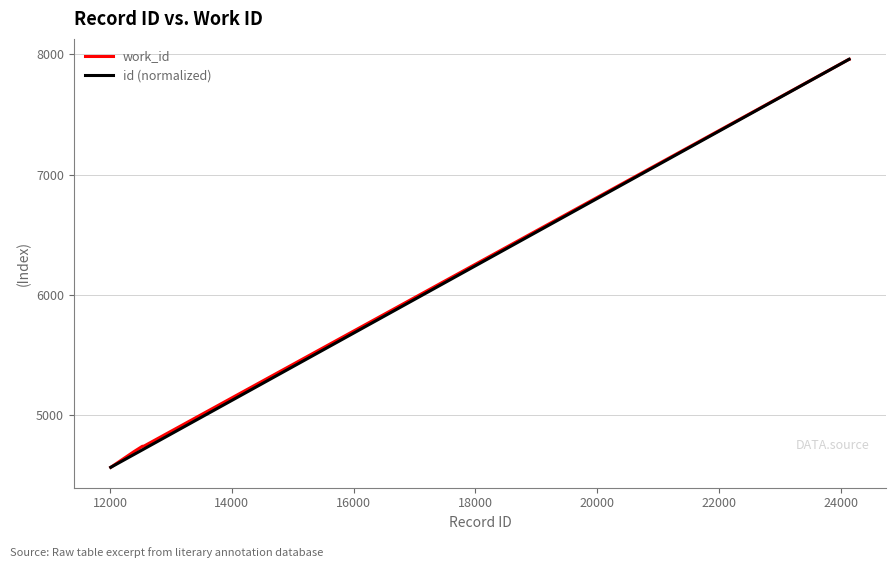

What is the maximum value shown in the chart?

7959.0